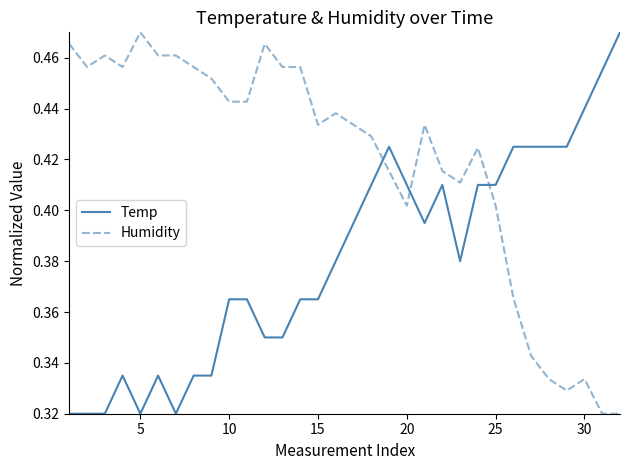

True or false: Temp and Humidity intersect in this chart.

True